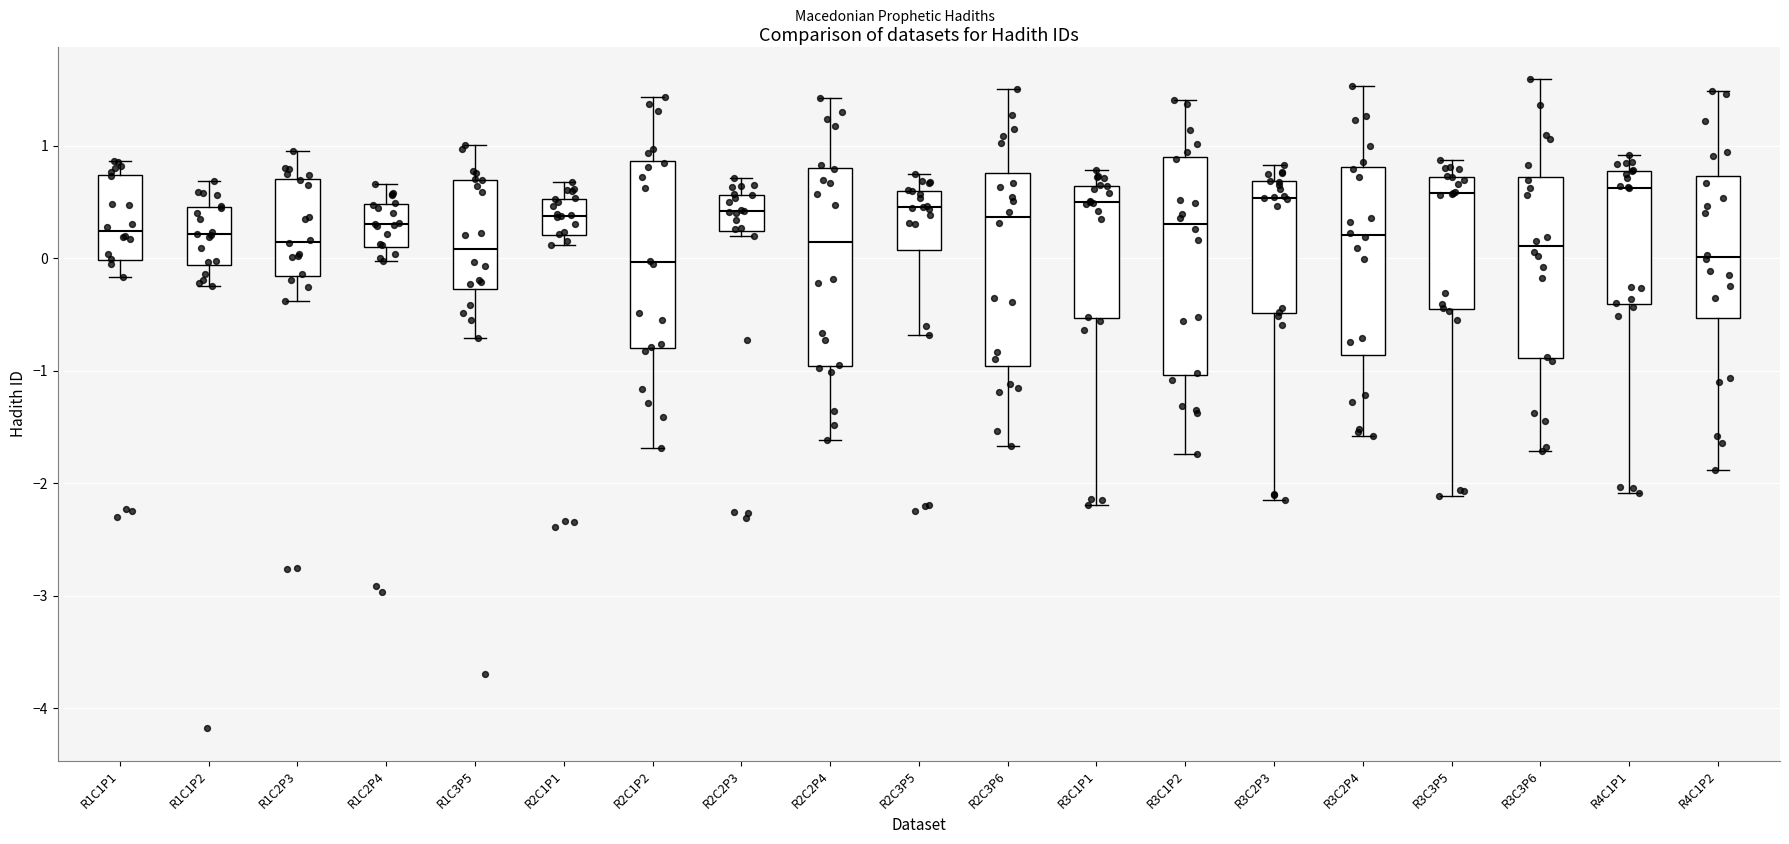

Where is the lower edge of the box for R1C1P1 on the y-axis? The values are not printed on the chart, so give them approximately, as read against the axis.

0.0